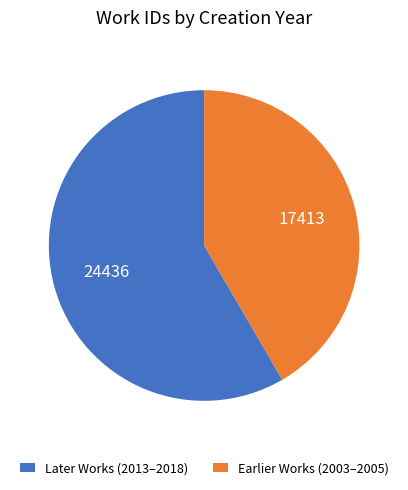

How many slices are in this pie chart?

2